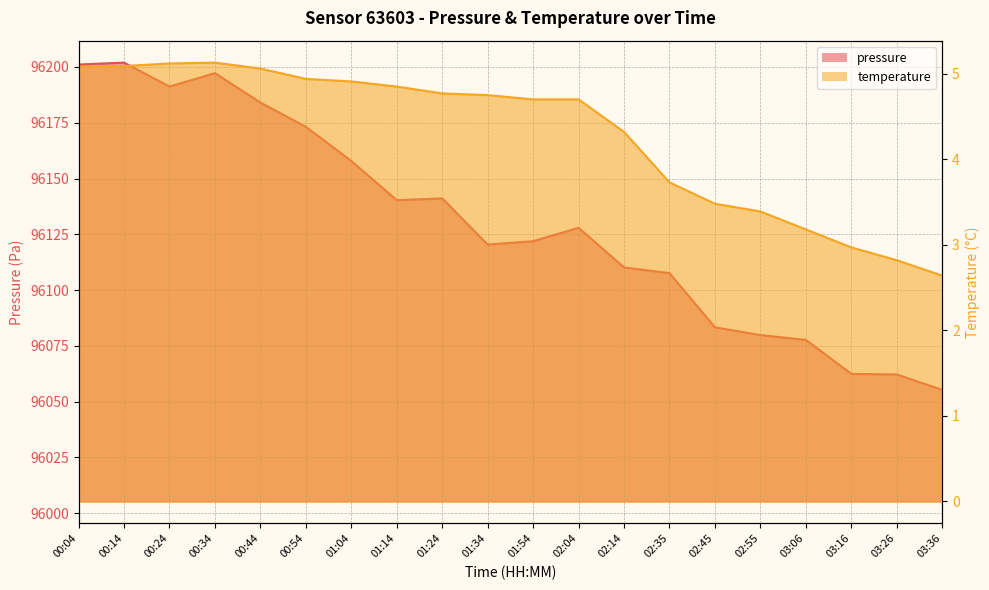

What is the maximum value shown in the chart?

96201.9